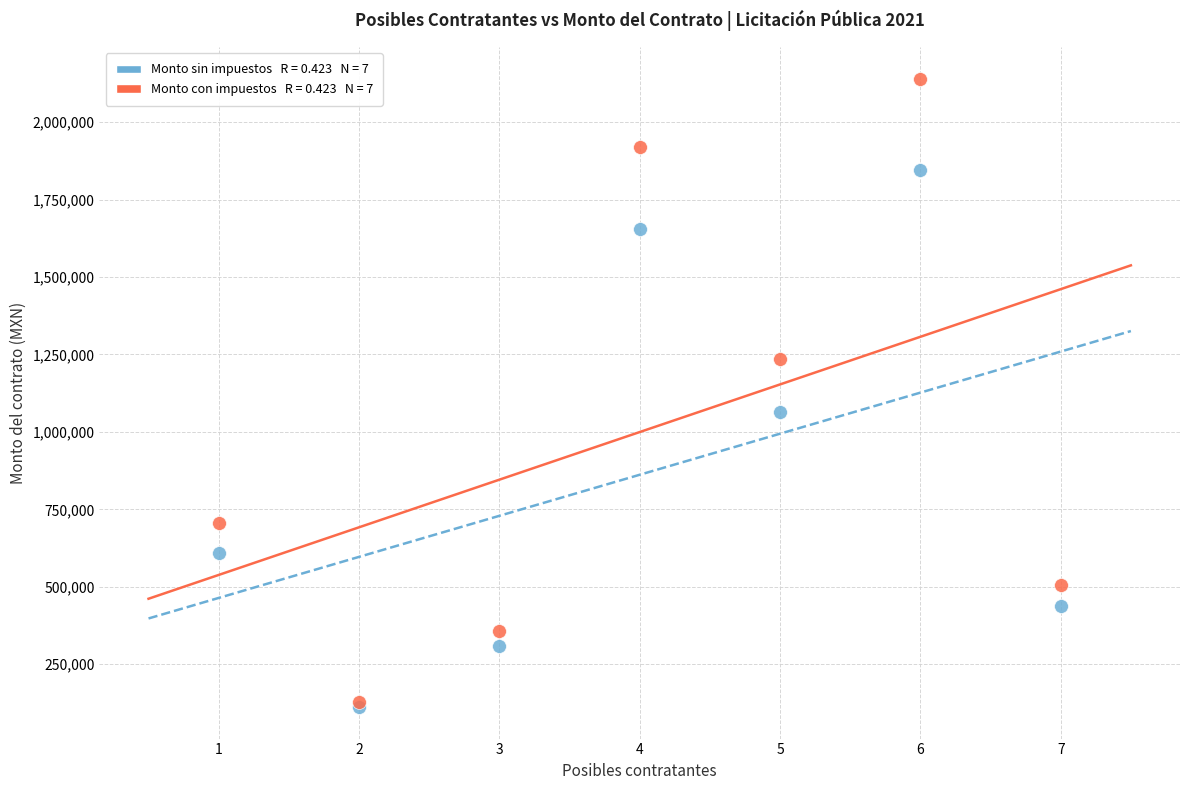

Across all series, what Y value is closest to 1126044?

1065000.0